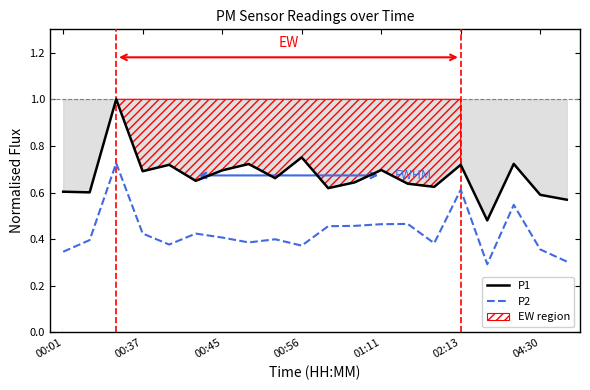

What is the total value across all series at 00:01?

0.9